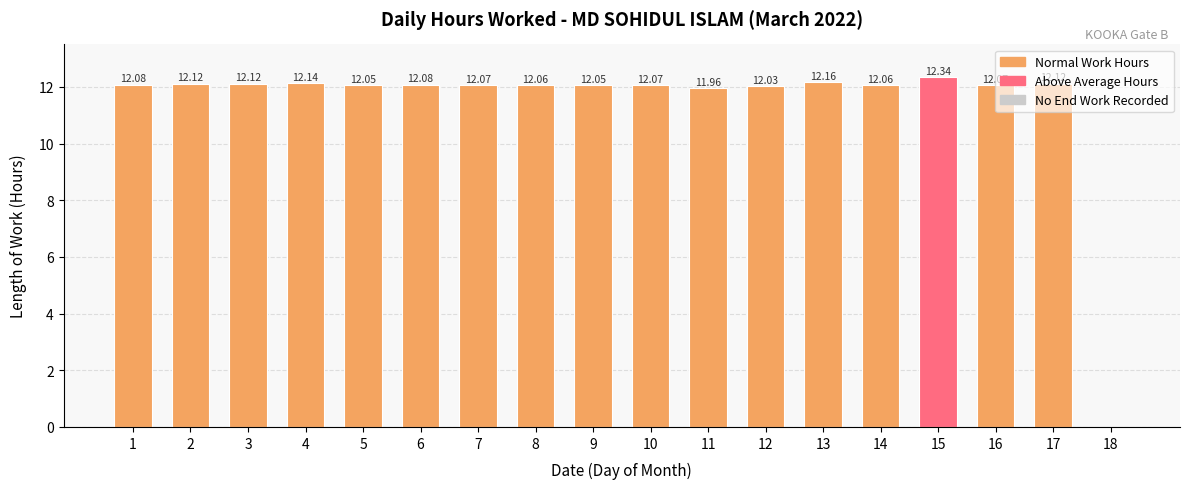

The value at 8 is 12.1. True or false?

True